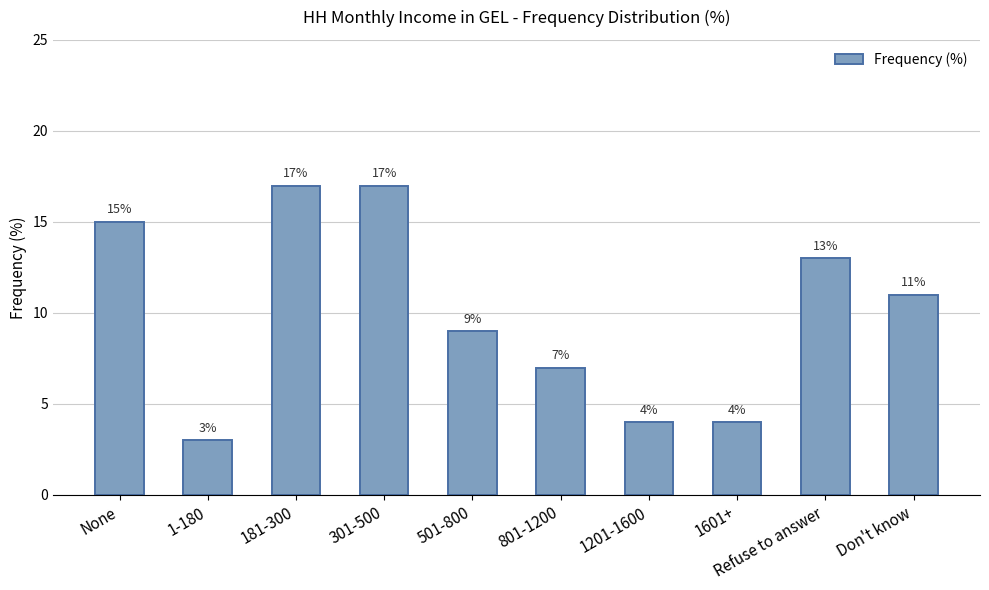

What is the change in value from 301-500 to 501-800?

-8